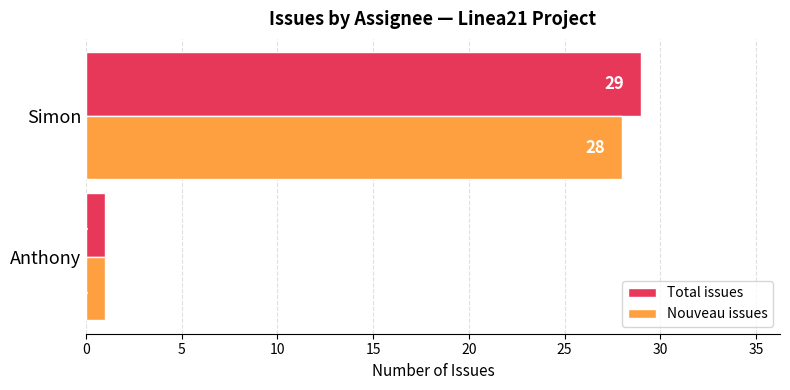

The value of Nouveau issues at Simon is 28. True or false?

True